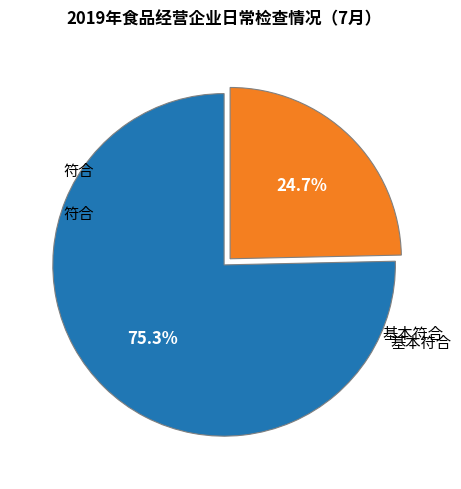

Which slice is the smallest?

基本符合